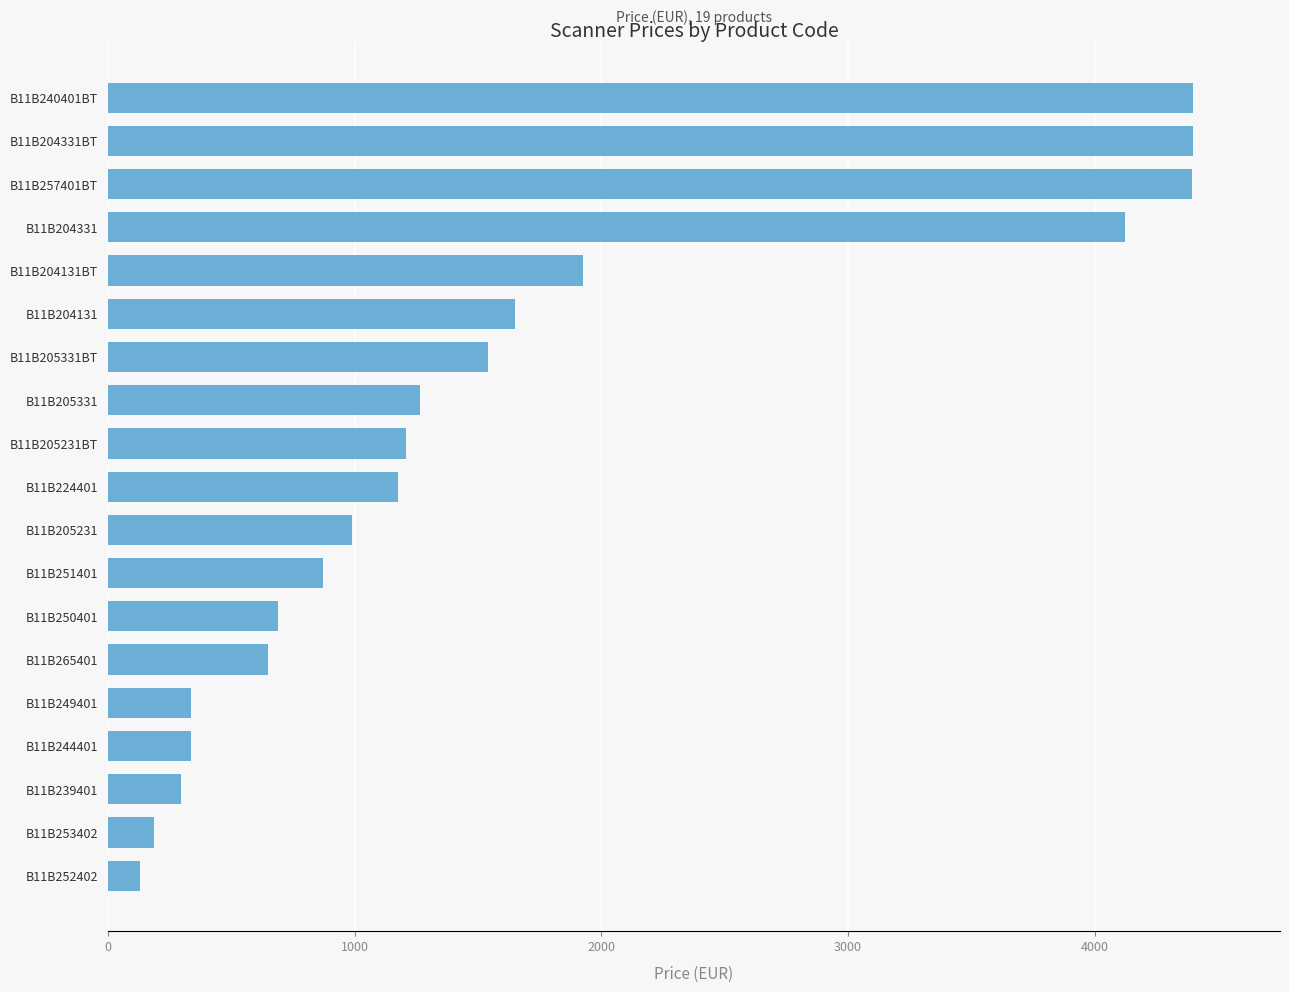

What is the label of the 6th bar from the top?

B11B204131